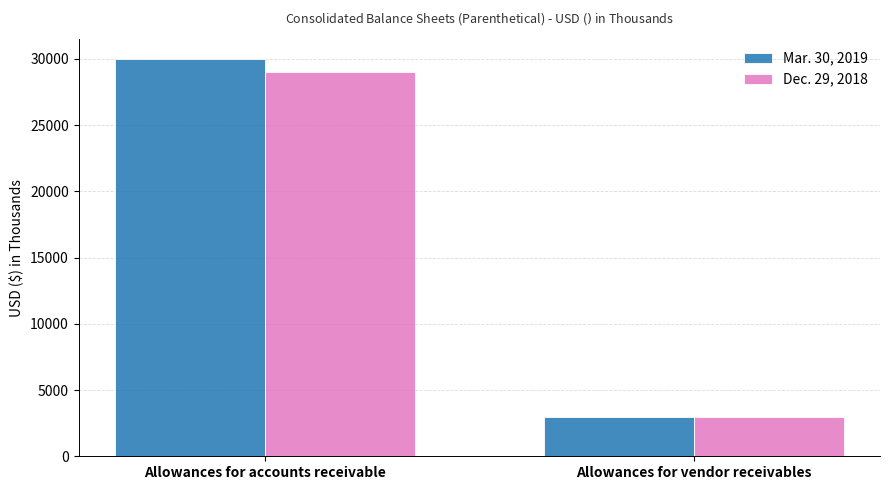

At which category does the chart reach its minimum across all series?

Allowances for vendor receivables